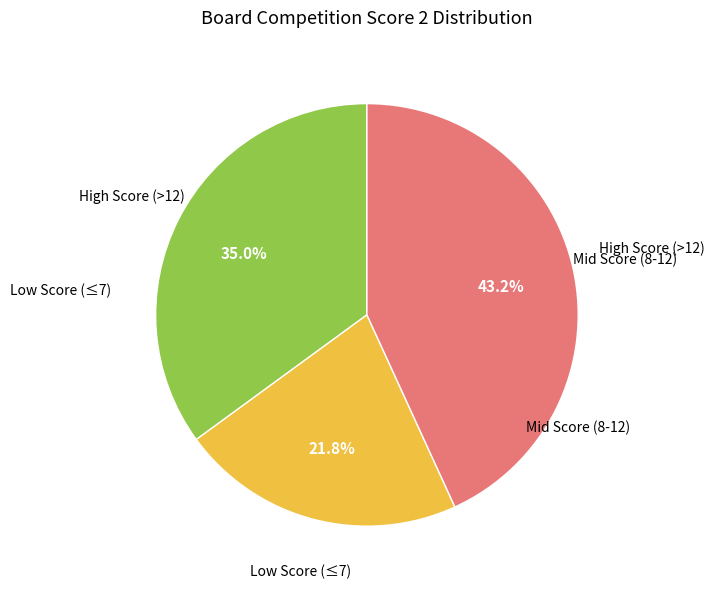

Does any single category account for the majority?

No